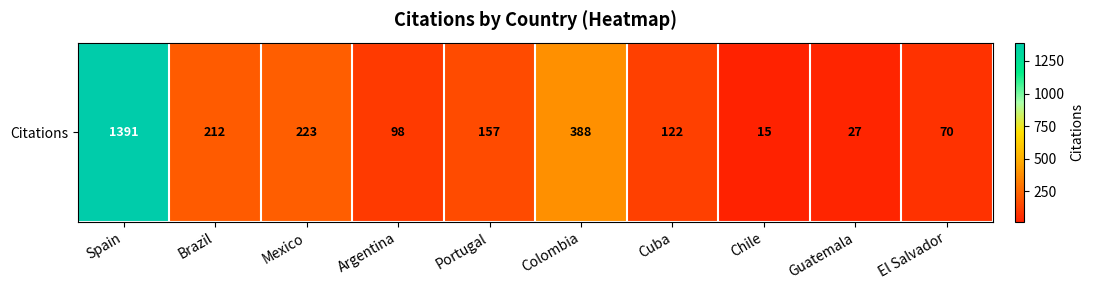

Is it true that the value at Spain is 1391?

True